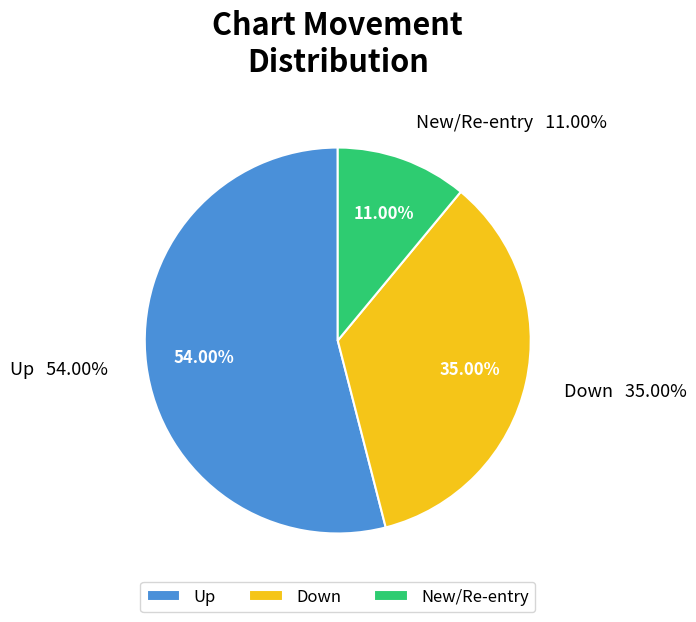

What percentage is the up slice, to the nearest percent?

54%